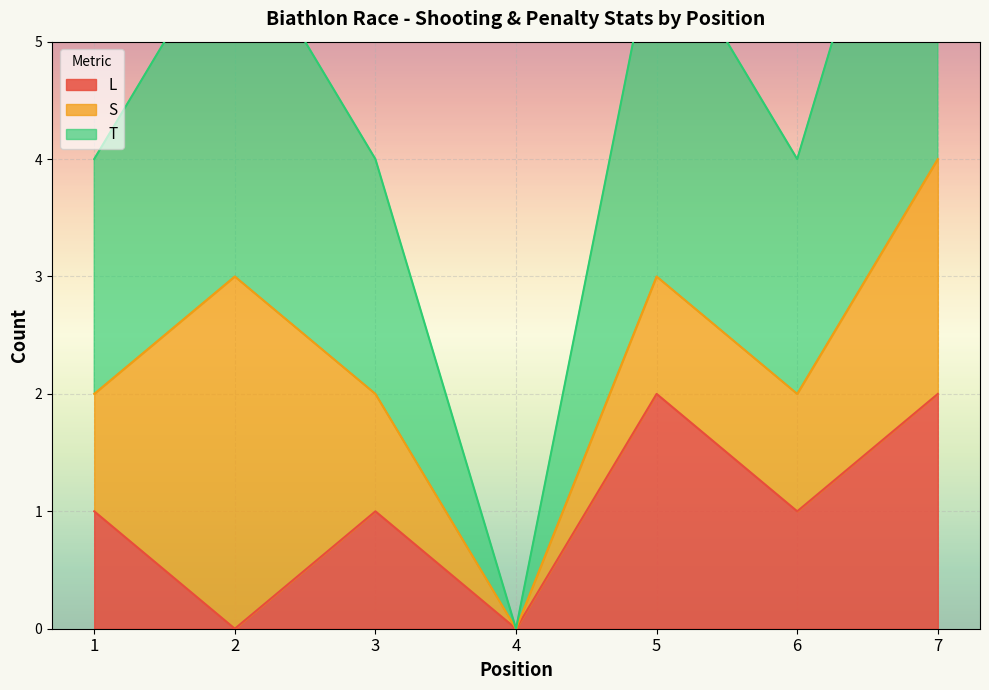

How many categories are shown in the chart?

7